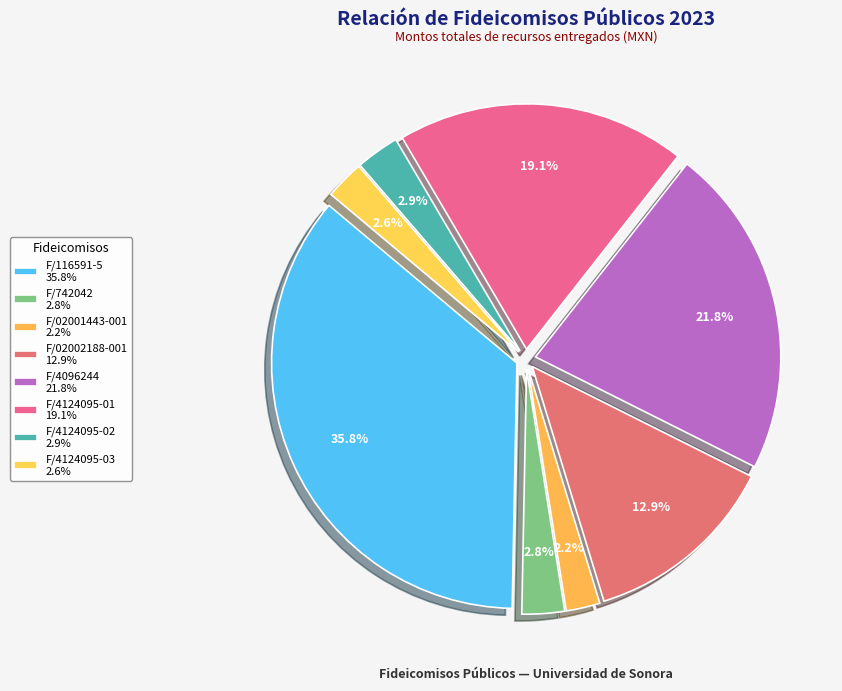

What is the ratio of the value at F/742042 to the value at F/4124095-01?

0.1